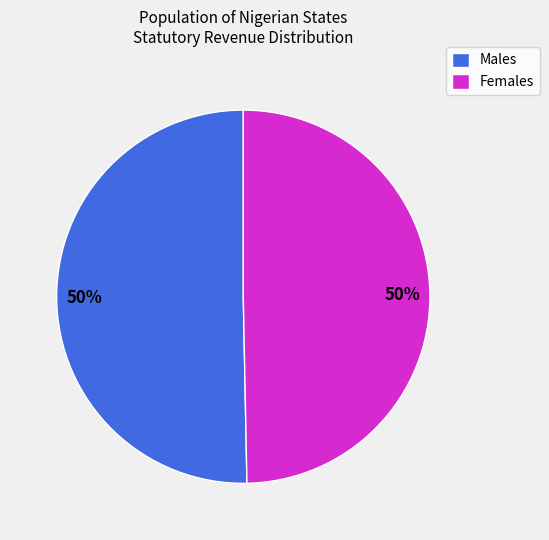

What percentage is the Males slice, to the nearest percent?

50%